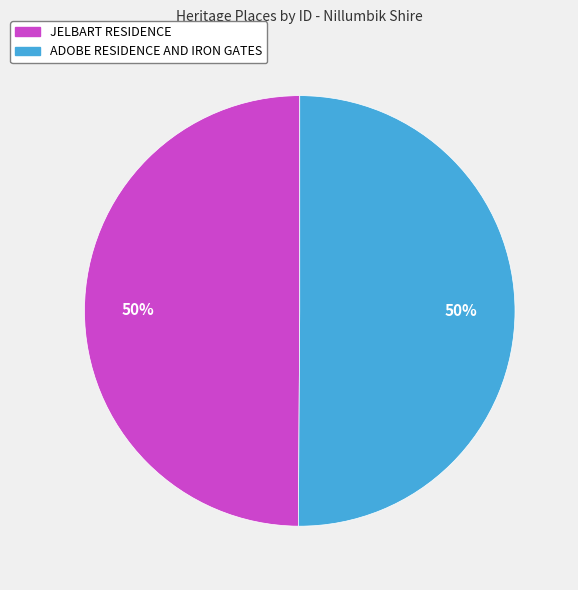

The ADOBE RESIDENCE AND IRON GATES slice represents 40% of the pie. True or false?

False